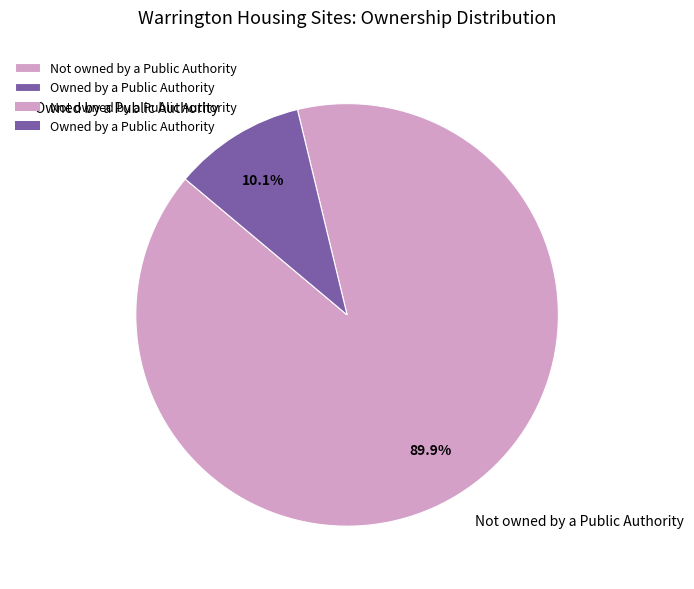

Rank the categories by value from highest to lowest.

Not owned by a Public Authority, Owned by a Public Authority